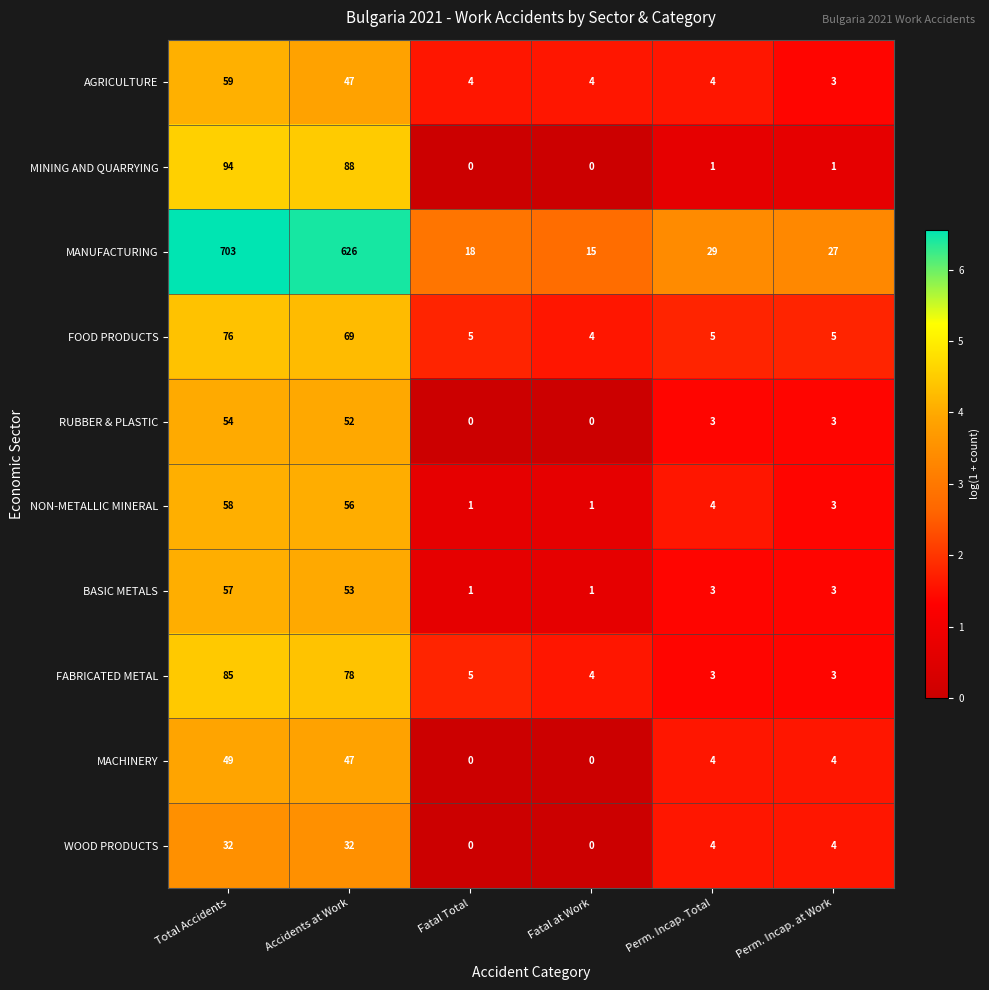

How many series are shown in this chart?

10